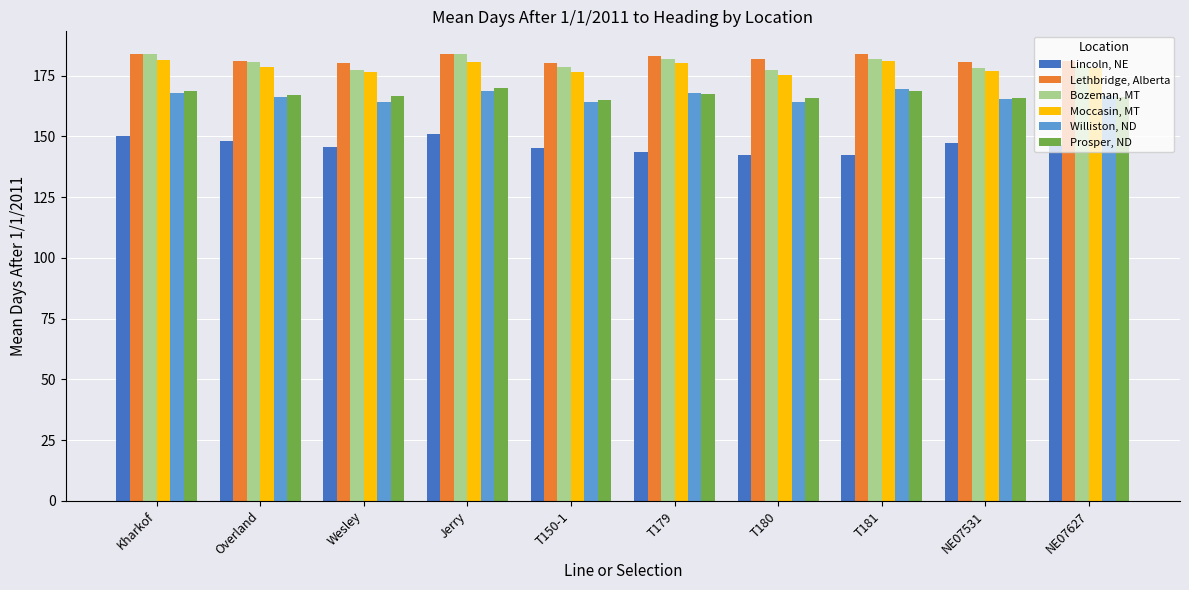

How many bars are there in total?

60